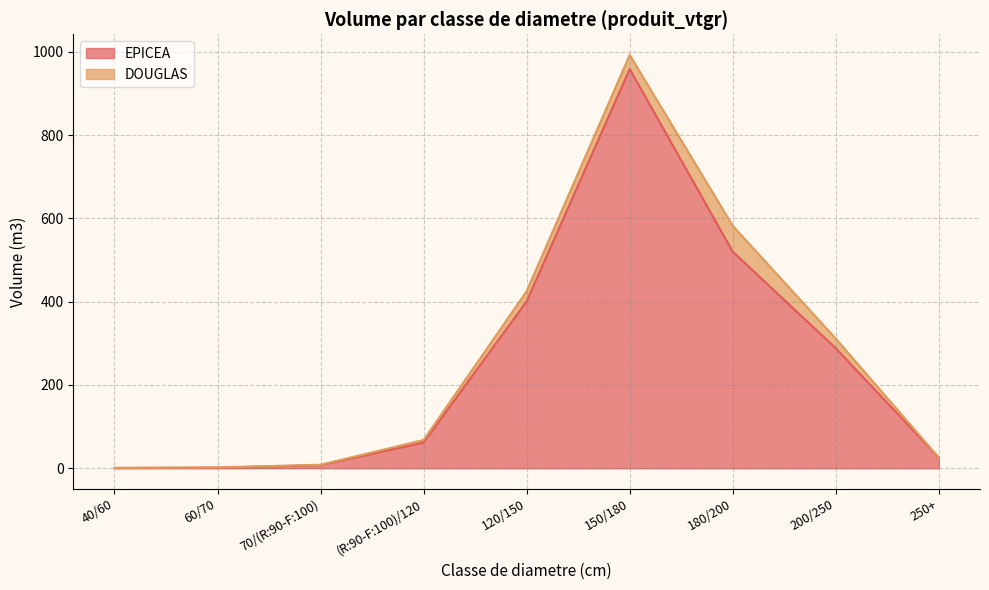

True or false: there are more than 1 points higher than both neighbors.

False